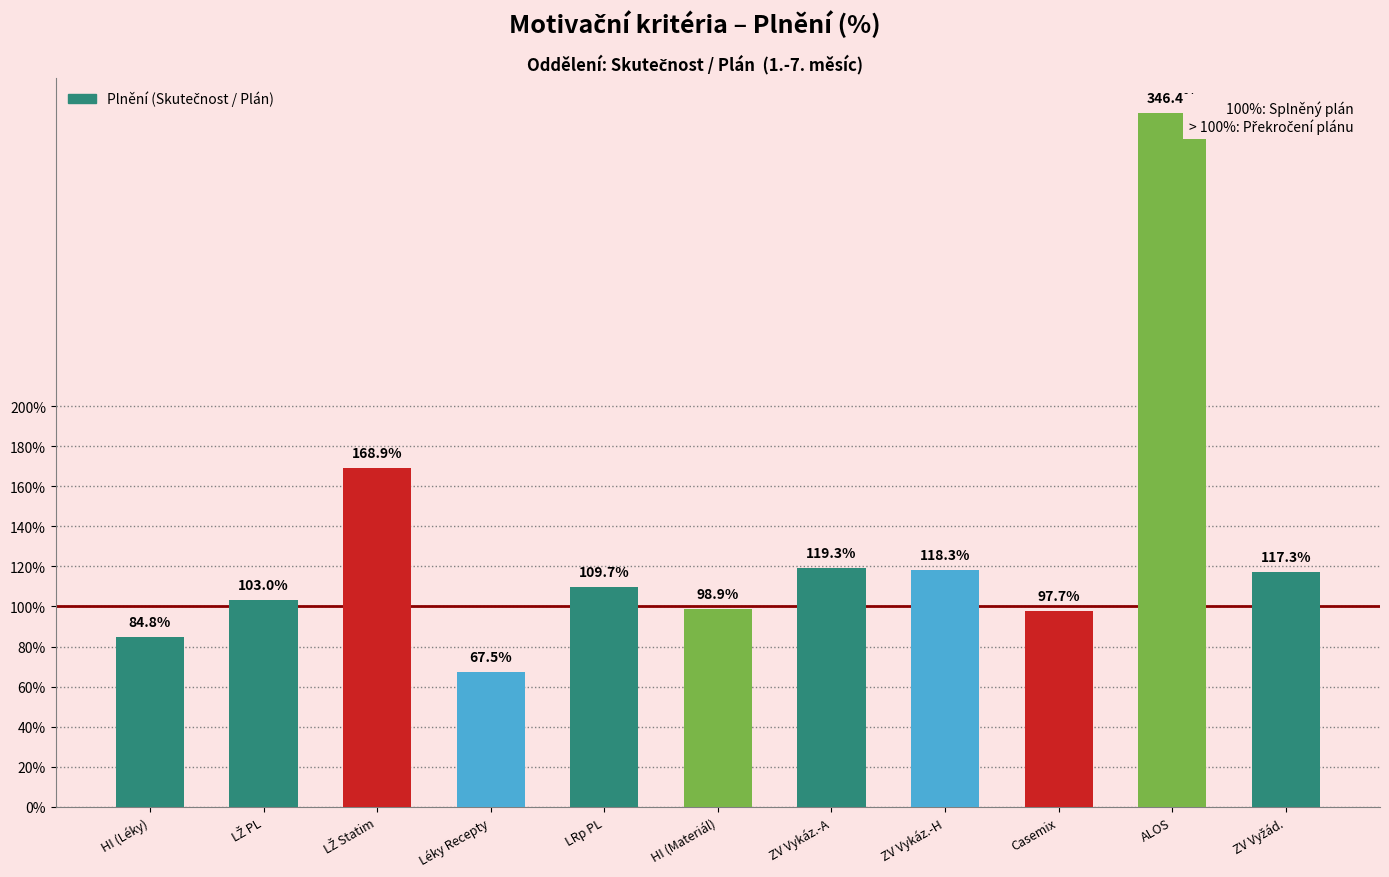

How many bars are there in total?

11